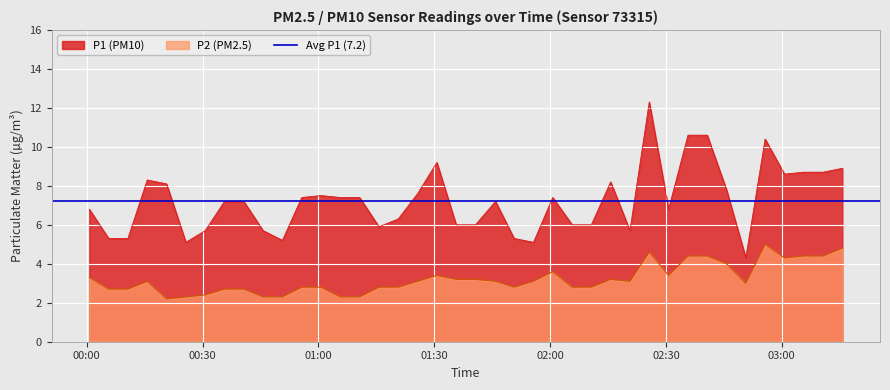

At how many categories does at least one series exceed 10?

4